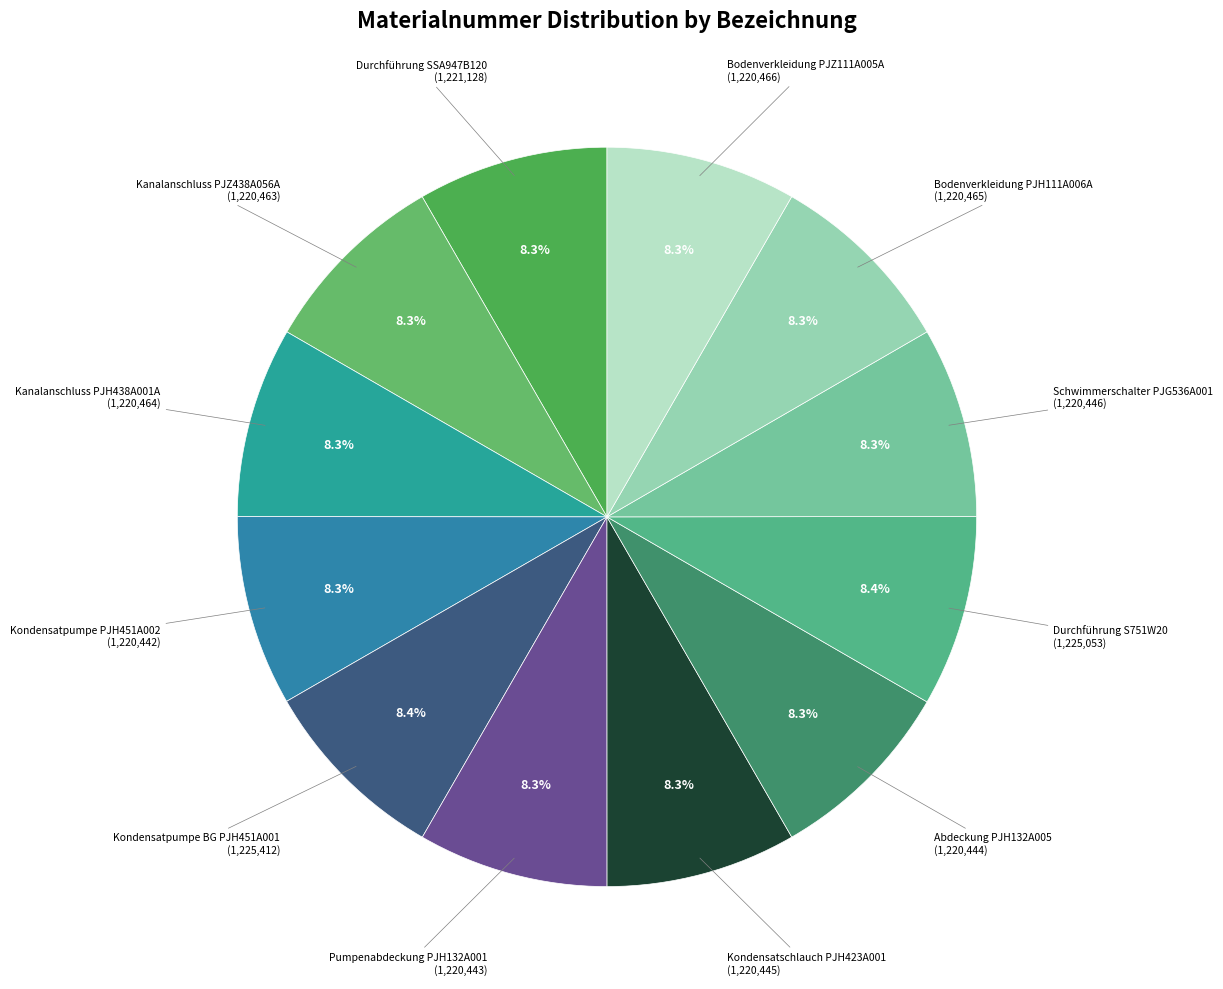

The Bodenverkleidung PJH111A006A slice represents 8% of the pie. True or false?

True